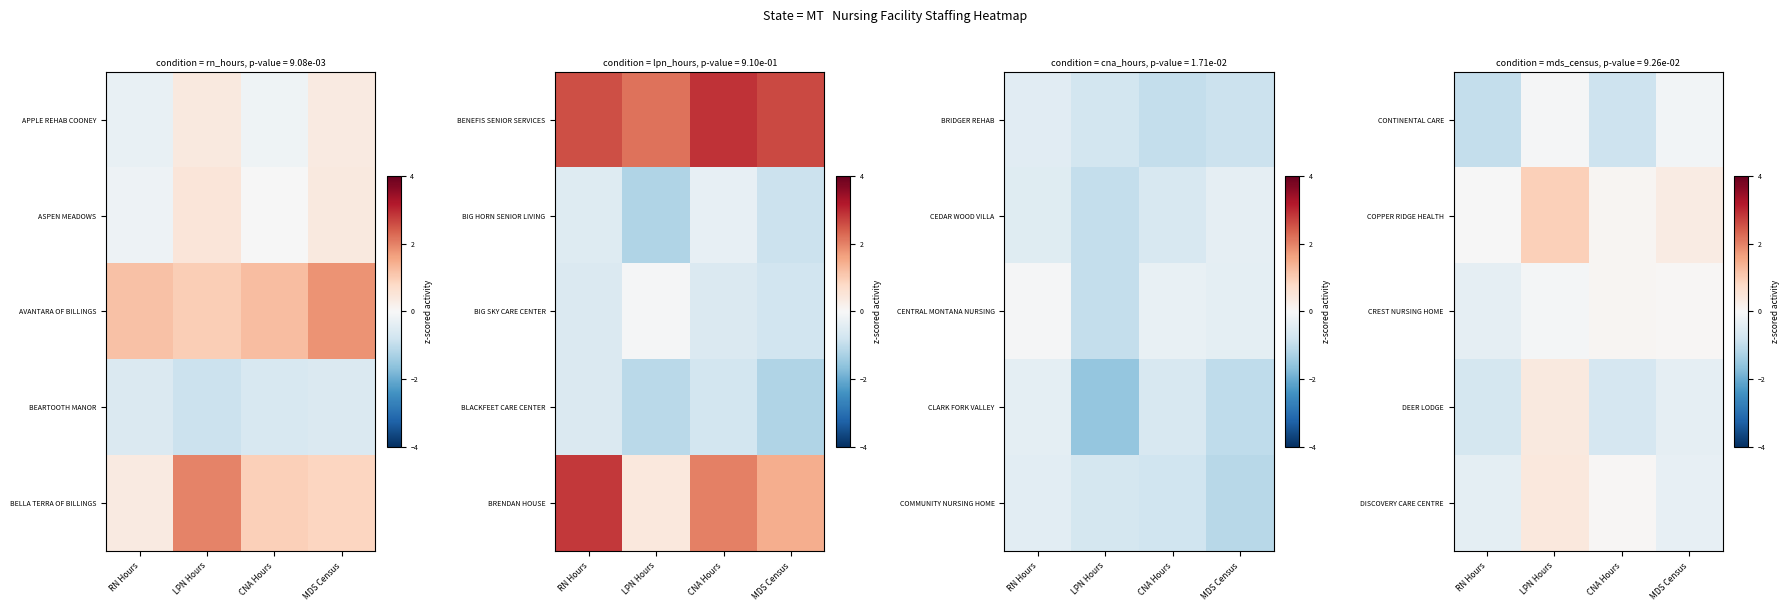

What is the lowest value of the CONTINENTAL CARE series?

-1.0